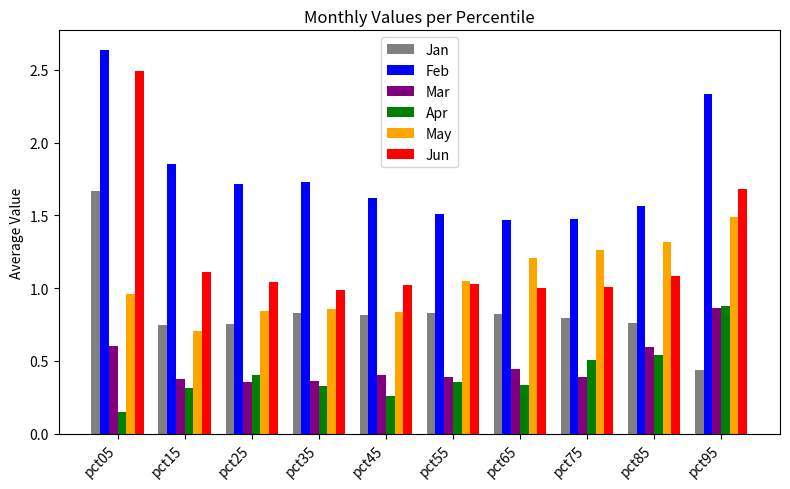

Which series has the largest range (max minus min)?

Jun